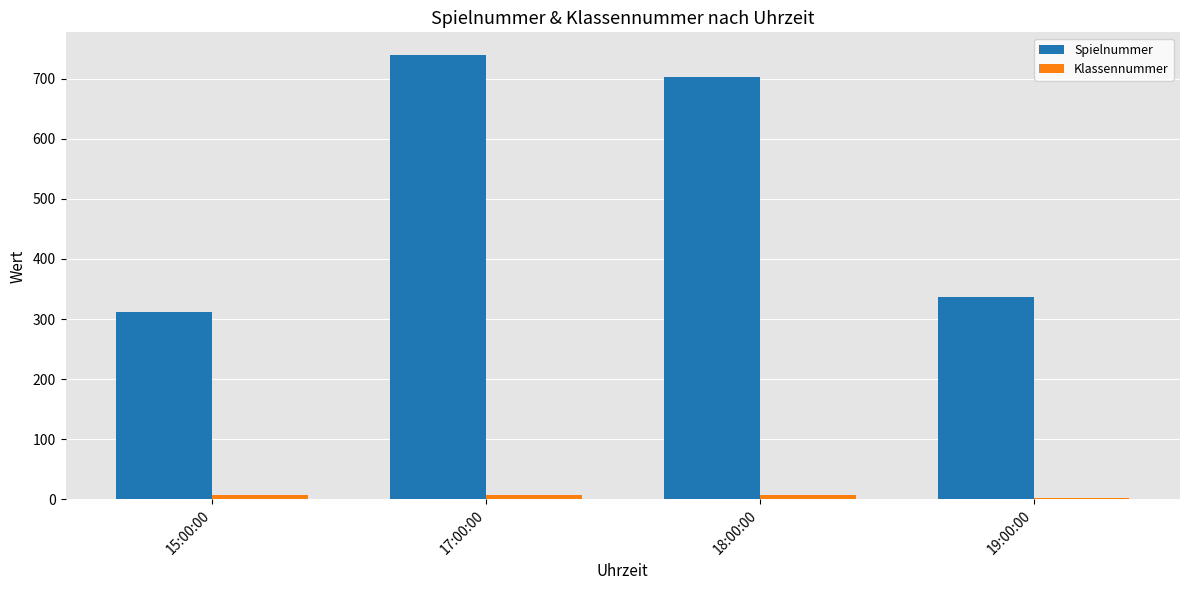

The Spielnummer series shows 702 at 18:00:00. True or false?

True